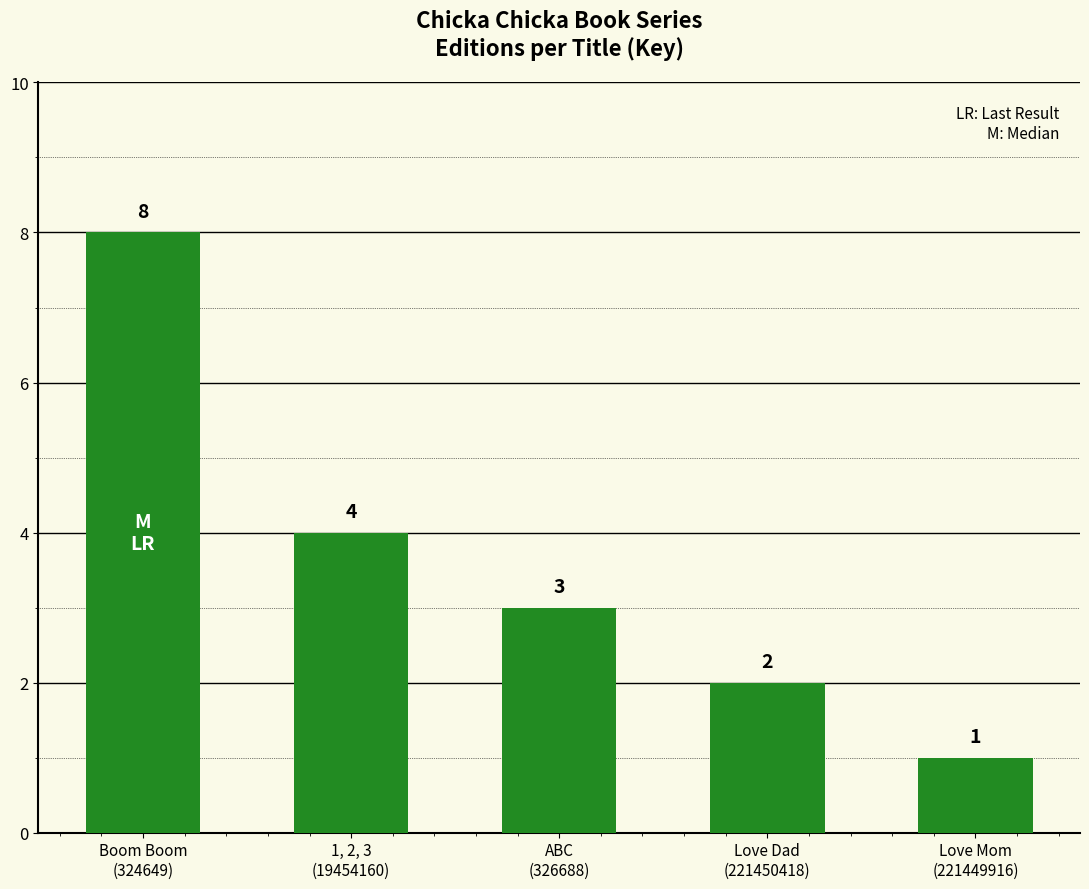

What is the difference between the maximum and minimum values?

7